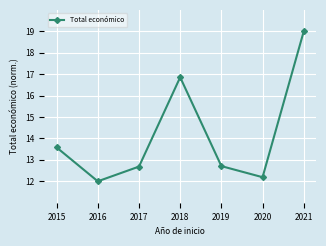

What is the difference between the second highest and second lowest values?

4.7